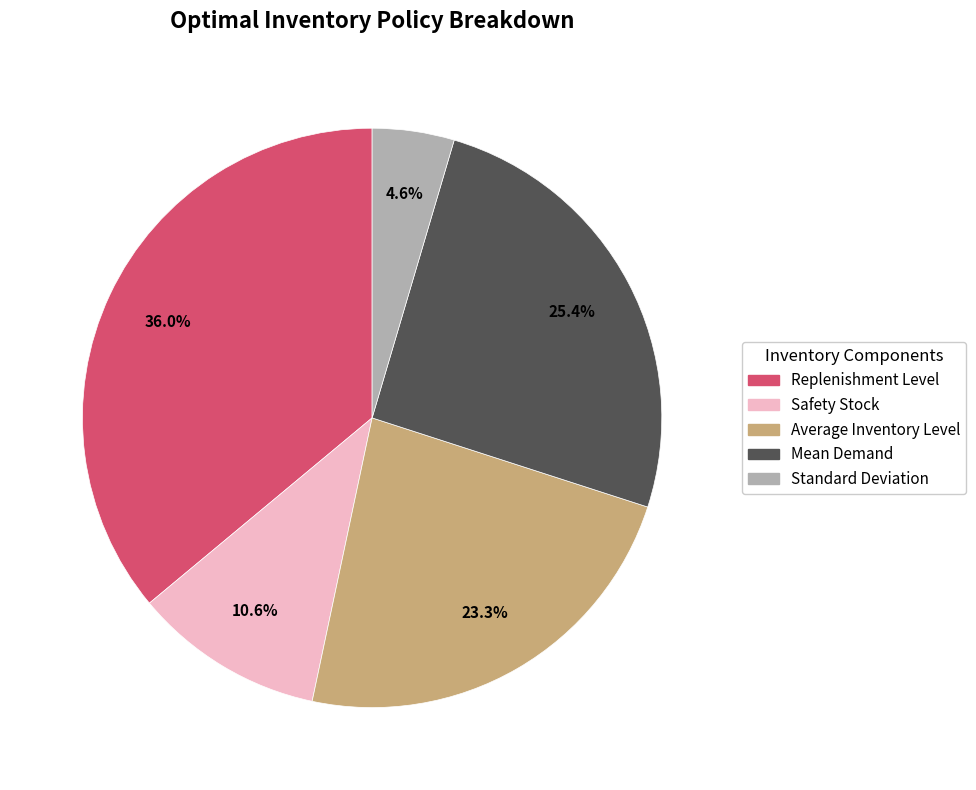

To the nearest percent, what is the difference between the Replenishment Level and Mean Demand slice percentages?

11%